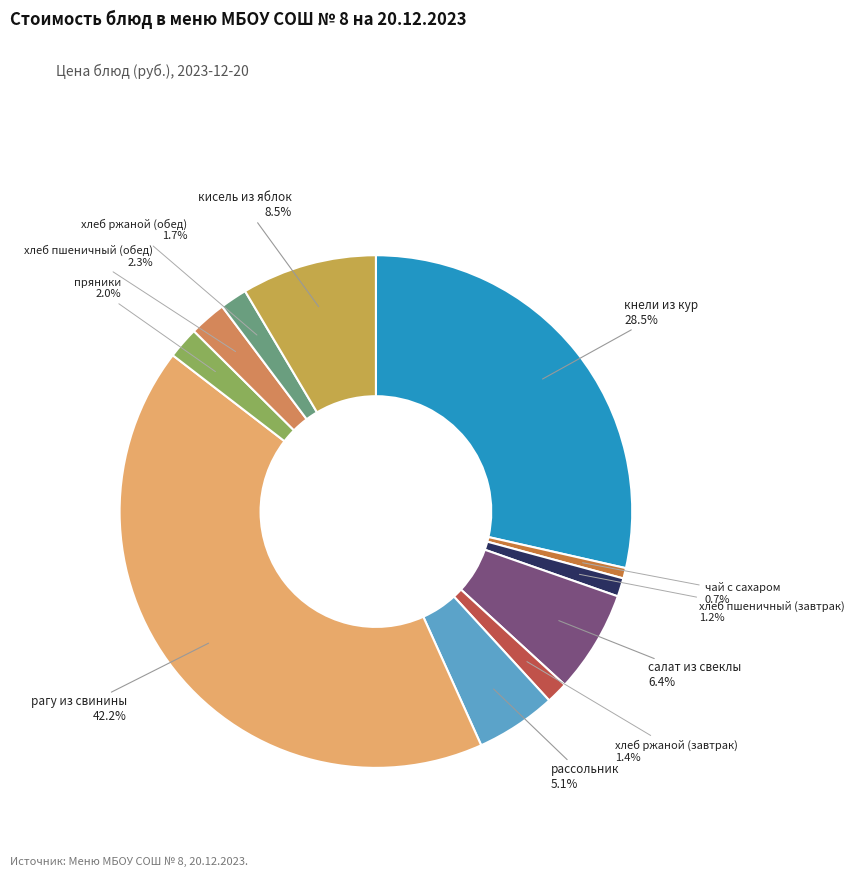

Approximately how many times larger is the value at хлеб ржаной (завтрак) compared to хлеб ржаной (обед)?

0.8